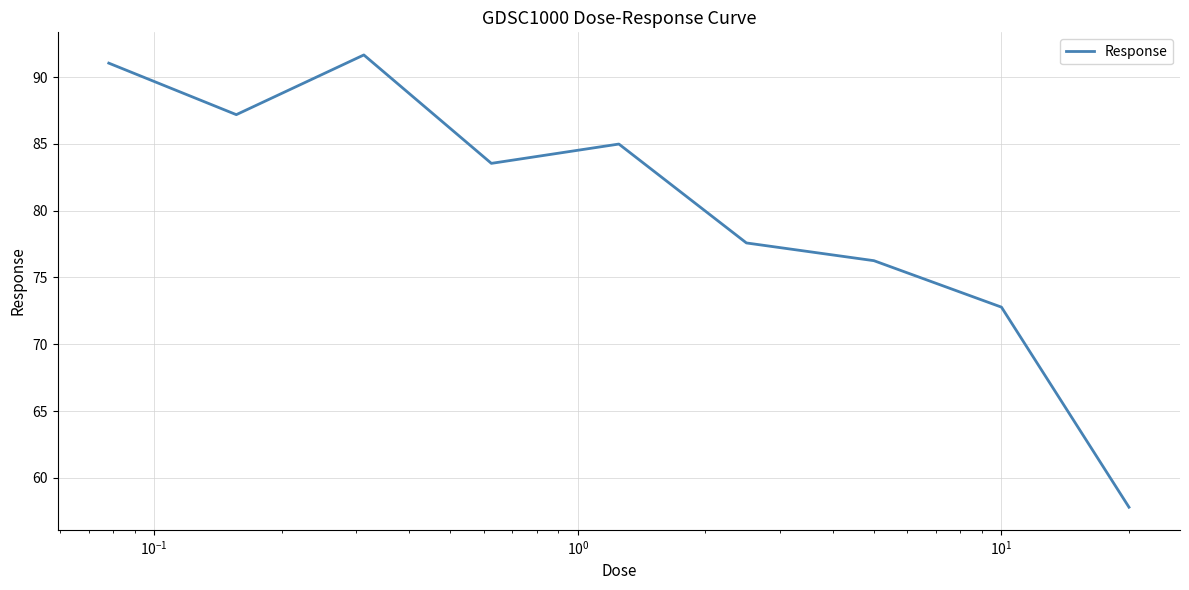

What is the sum of all values?

722.9